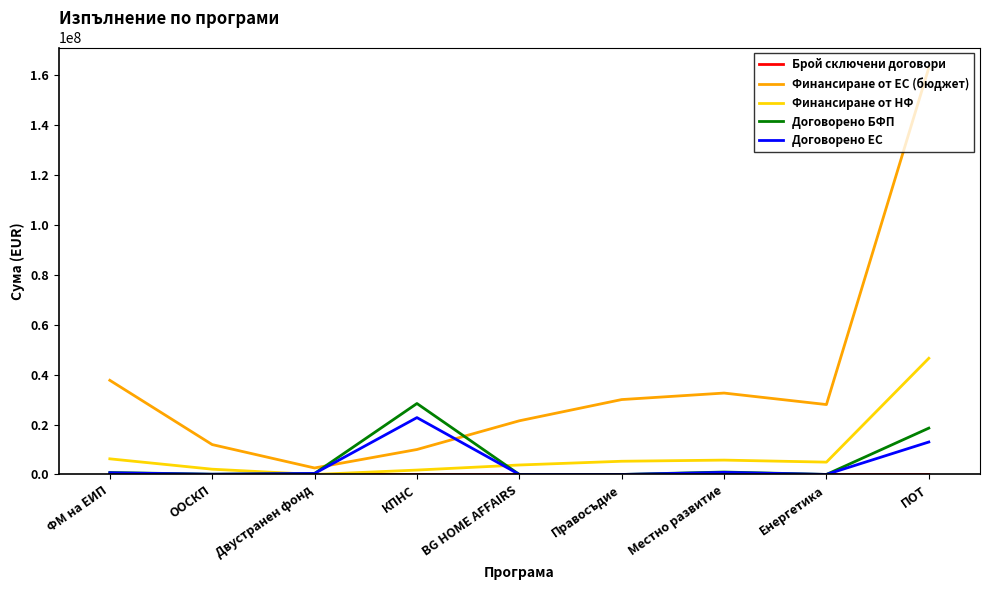

Which series has the widest spread of values?

Финансиране от ЕС (бюджет)